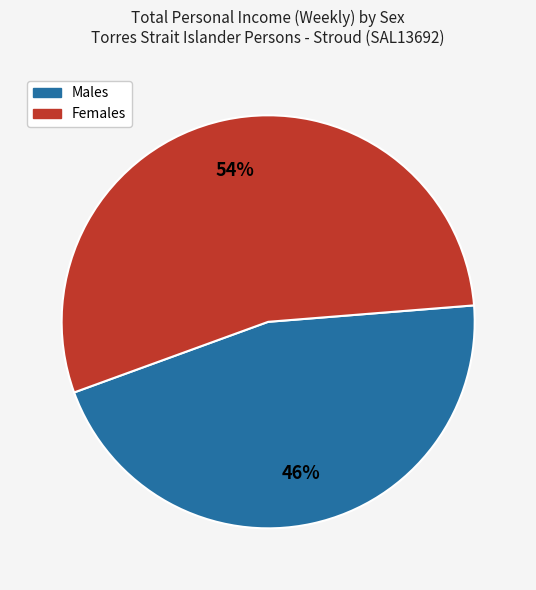

Does any single category account for the majority?

Yes